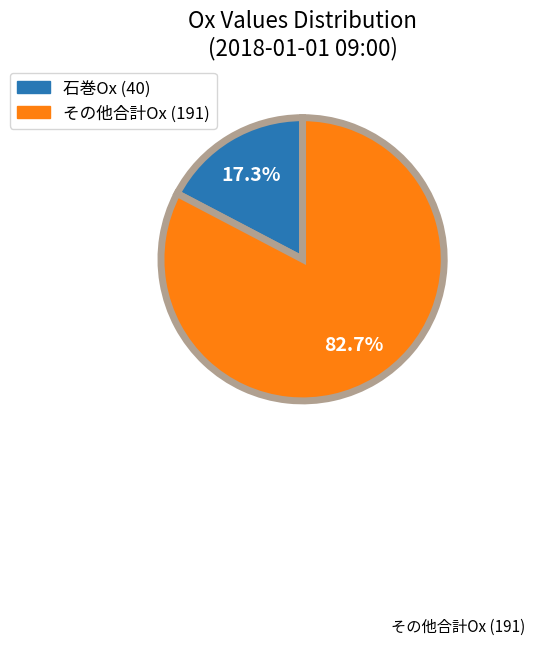

Is there any slice that represents more than half of the pie?

Yes